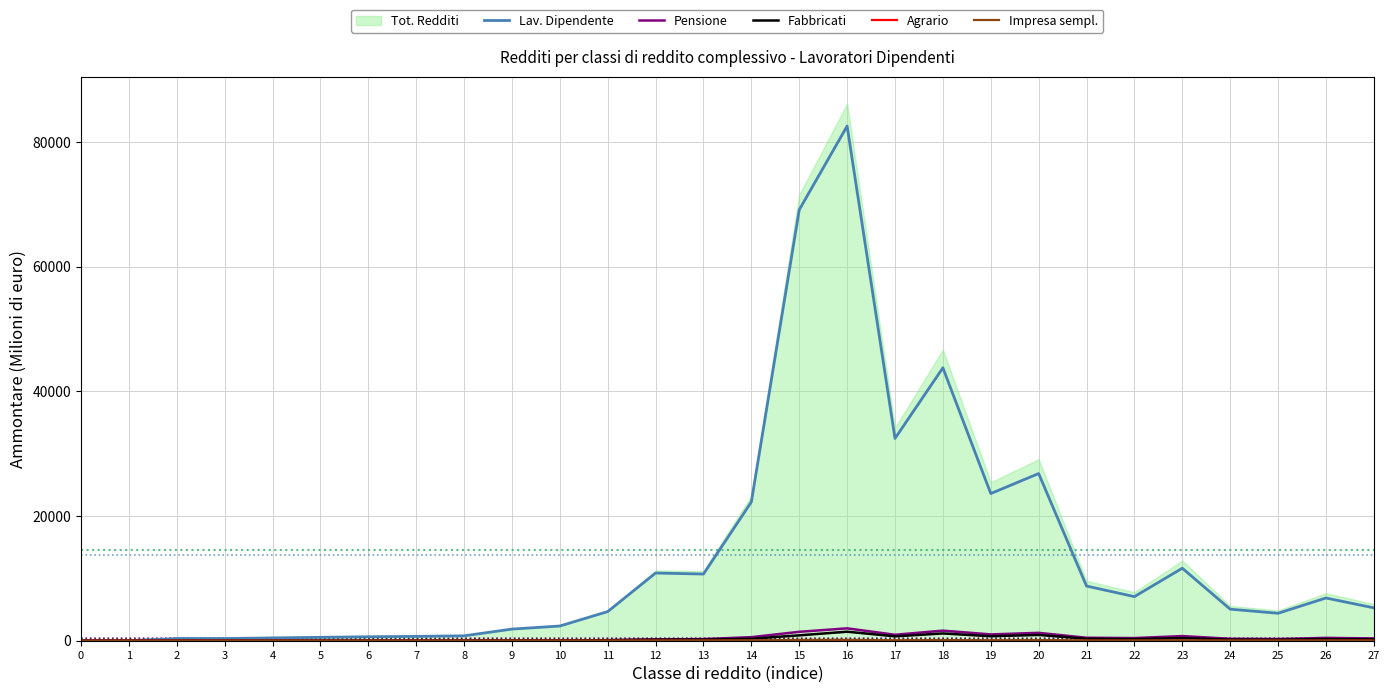

What is the difference between the Agrario values at 7 and 4?

0.3